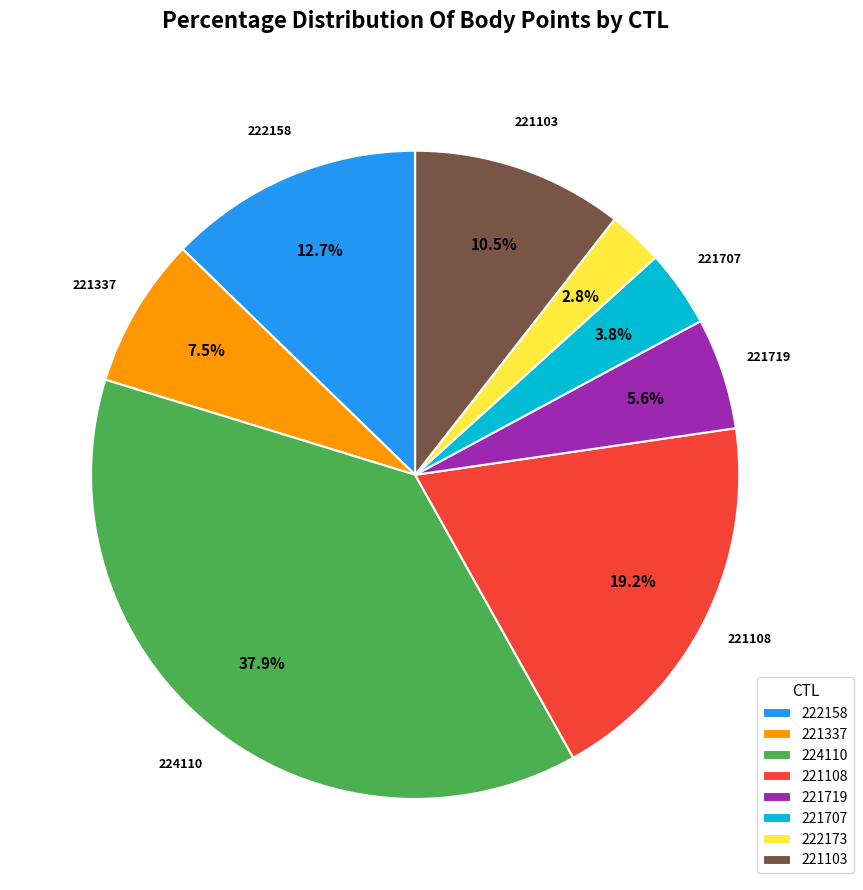

To the nearest percent, what is the difference between the 224110 and 222158 slice percentages?

25%